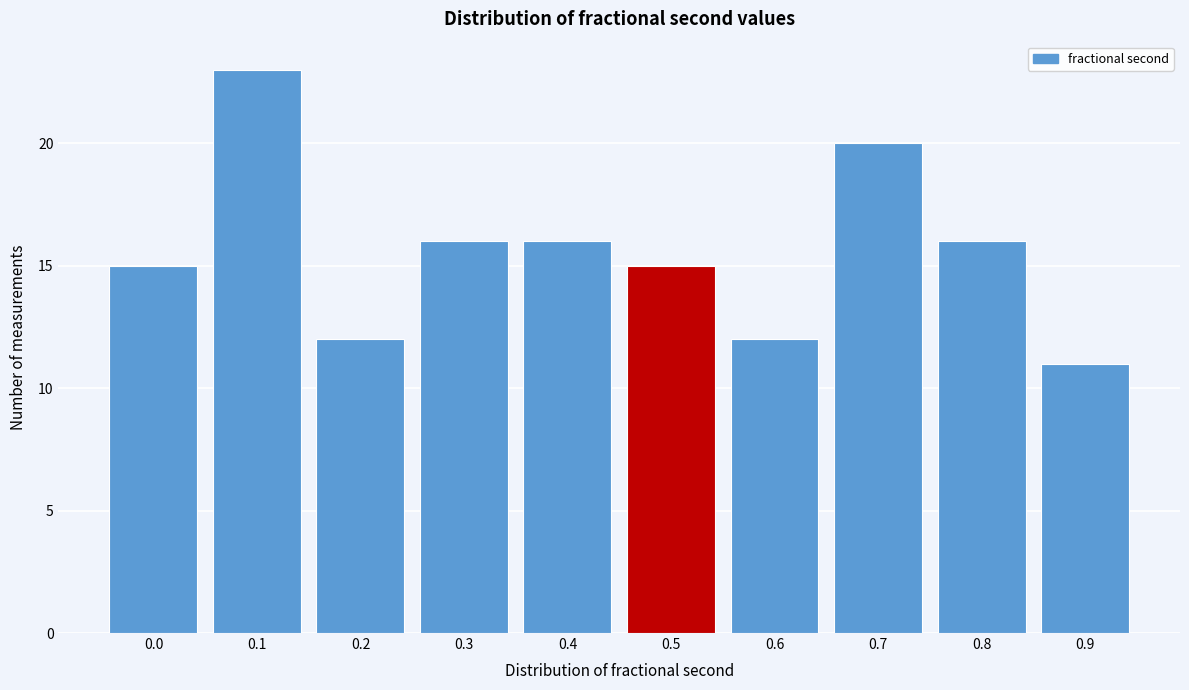

Reading left to right, transcribe all the data shown in this chart.

0.0=15	0.1=23	0.2=12	0.3=16	0.4=16	0.5=15	0.6=12	0.7=20	0.8=16	0.9=11